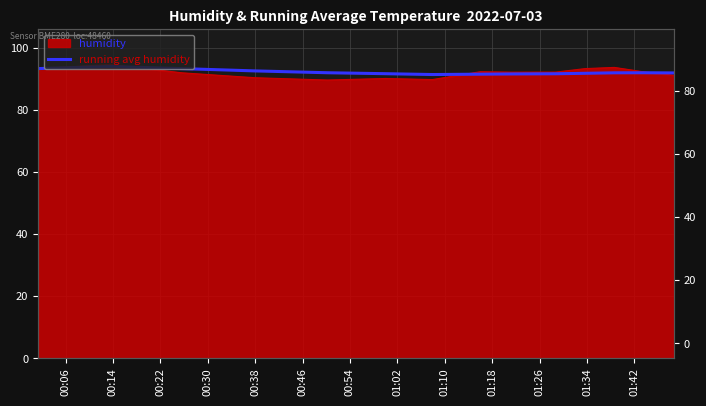

Reading right to left, what are all the values shown in this chart?

92.0	92.1	92.1	91.9	91.7	91.7	91.6	91.5	91.8	92.1	92.7	93.4	94.1	93.4